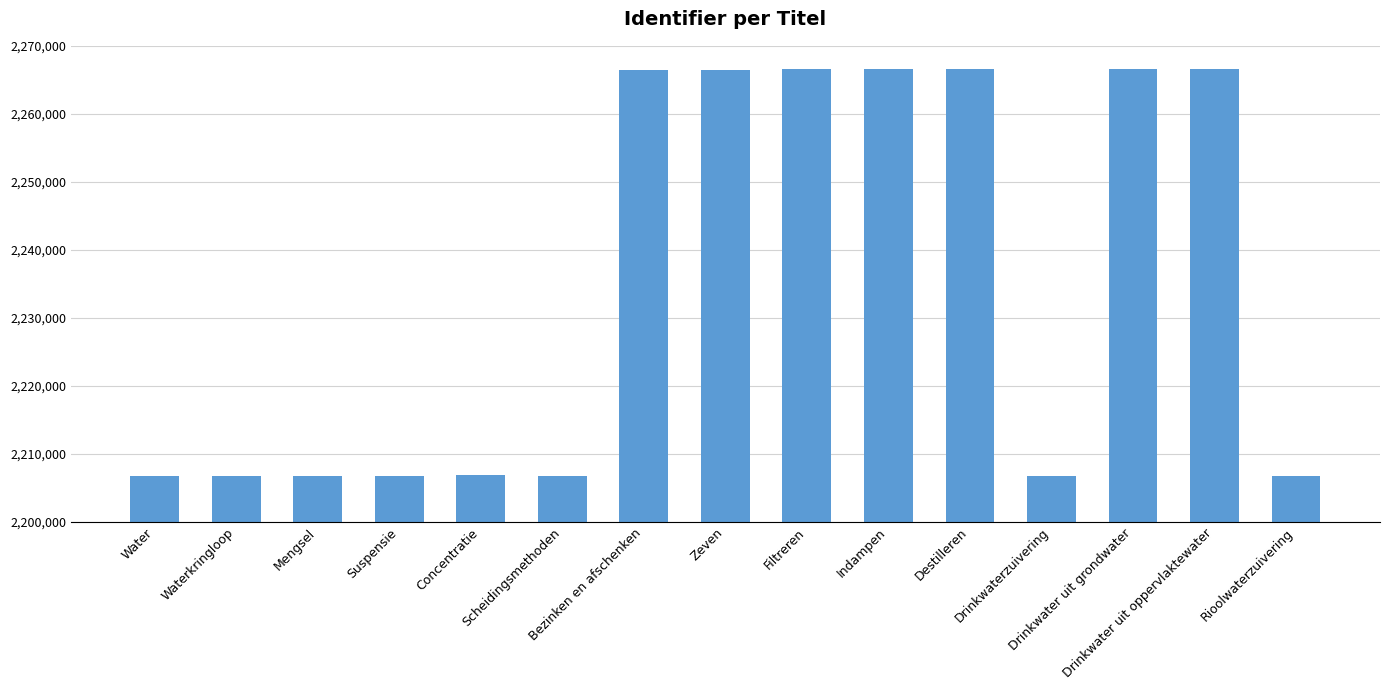

What is the value of the 7th bar from the left?

2266442